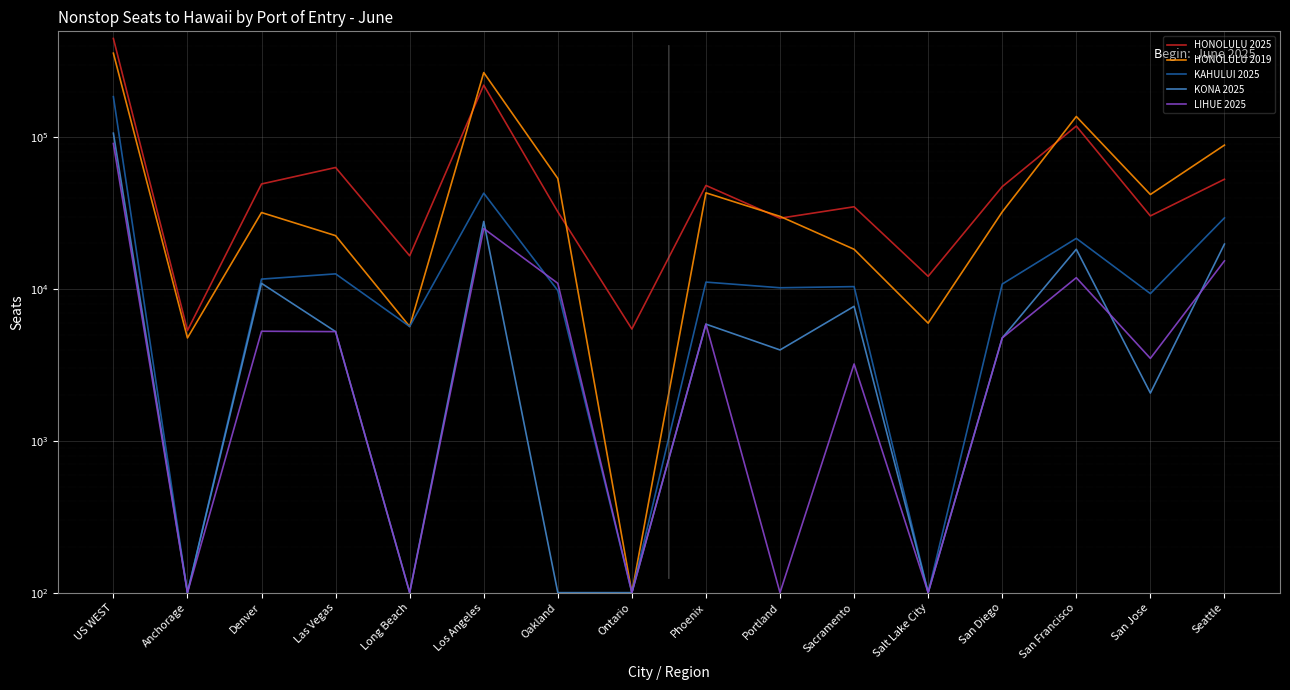

How many data points in KAHULUI 2025 are above 10801?

7